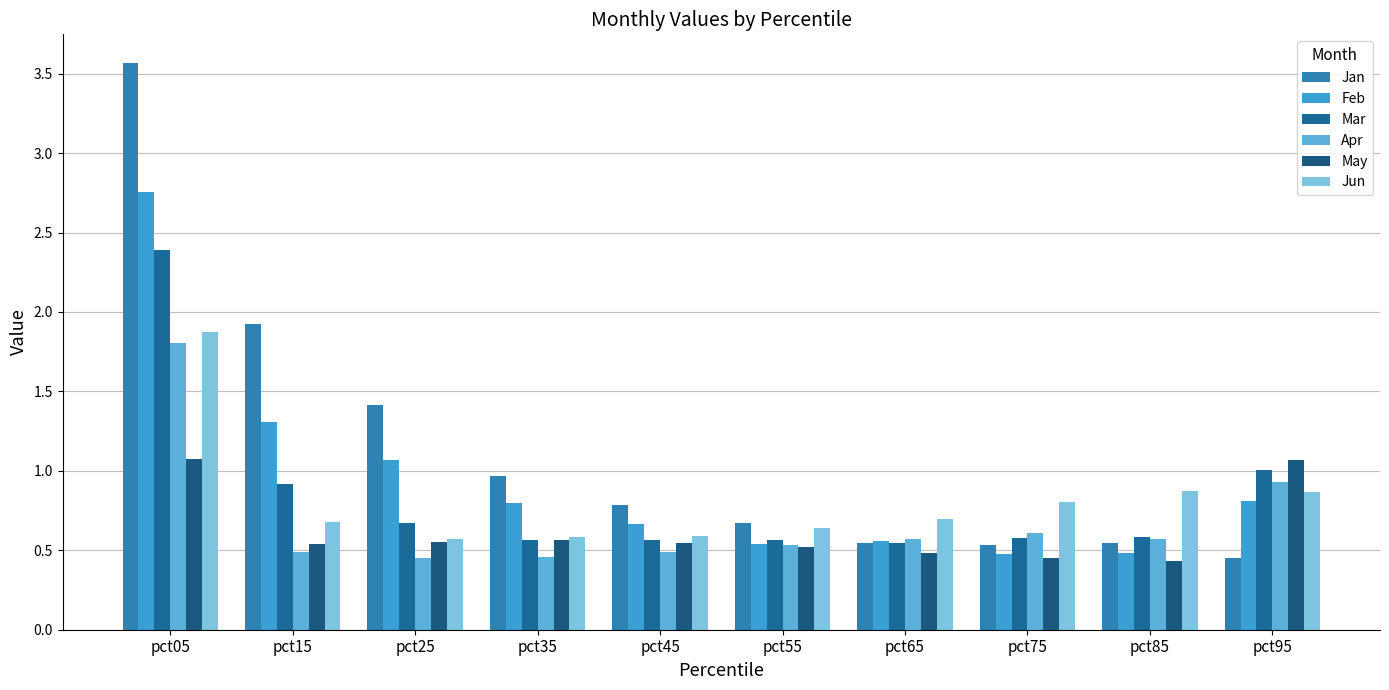

Reading right to left, list all the values displayed in this chart.

Jan: pct95=0.5	pct85=0.5	pct75=0.5	pct65=0.5	pct55=0.7	pct45=0.8	pct35=1.0	pct25=1.4	pct15=1.9	pct05=3.6
Feb: pct95=0.8	pct85=0.5	pct75=0.5	pct65=0.6	pct55=0.5	pct45=0.7	pct35=0.8	pct25=1.1	pct15=1.3	pct05=2.8
Mar: pct95=1.0	pct85=0.6	pct75=0.6	pct65=0.5	pct55=0.6	pct45=0.6	pct35=0.6	pct25=0.7	pct15=0.9	pct05=2.4
Apr: pct95=0.9	pct85=0.6	pct75=0.6	pct65=0.6	pct55=0.5	pct45=0.5	pct35=0.5	pct25=0.5	pct15=0.5	pct05=1.8
May: pct95=1.1	pct85=0.4	pct75=0.5	pct65=0.5	pct55=0.5	pct45=0.5	pct35=0.6	pct25=0.5	pct15=0.5	pct05=1.1
Jun: pct95=0.9	pct85=0.9	pct75=0.8	pct65=0.7	pct55=0.6	pct45=0.6	pct35=0.6	pct25=0.6	pct15=0.7	pct05=1.9